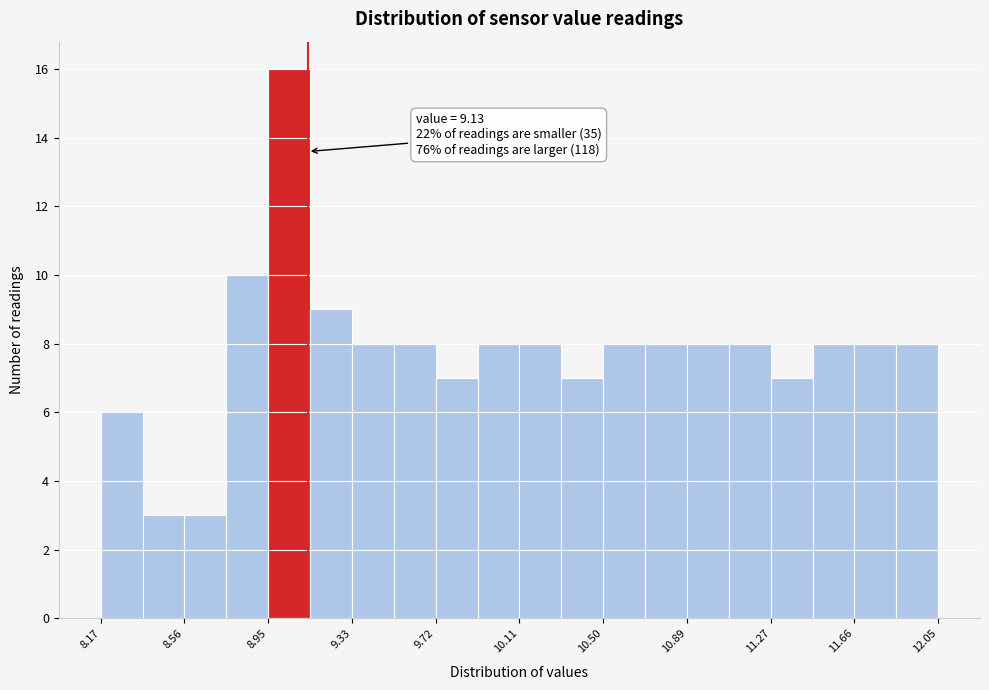

Read against the x-axis, roughly where is the centre of the tallest bar?

9.05